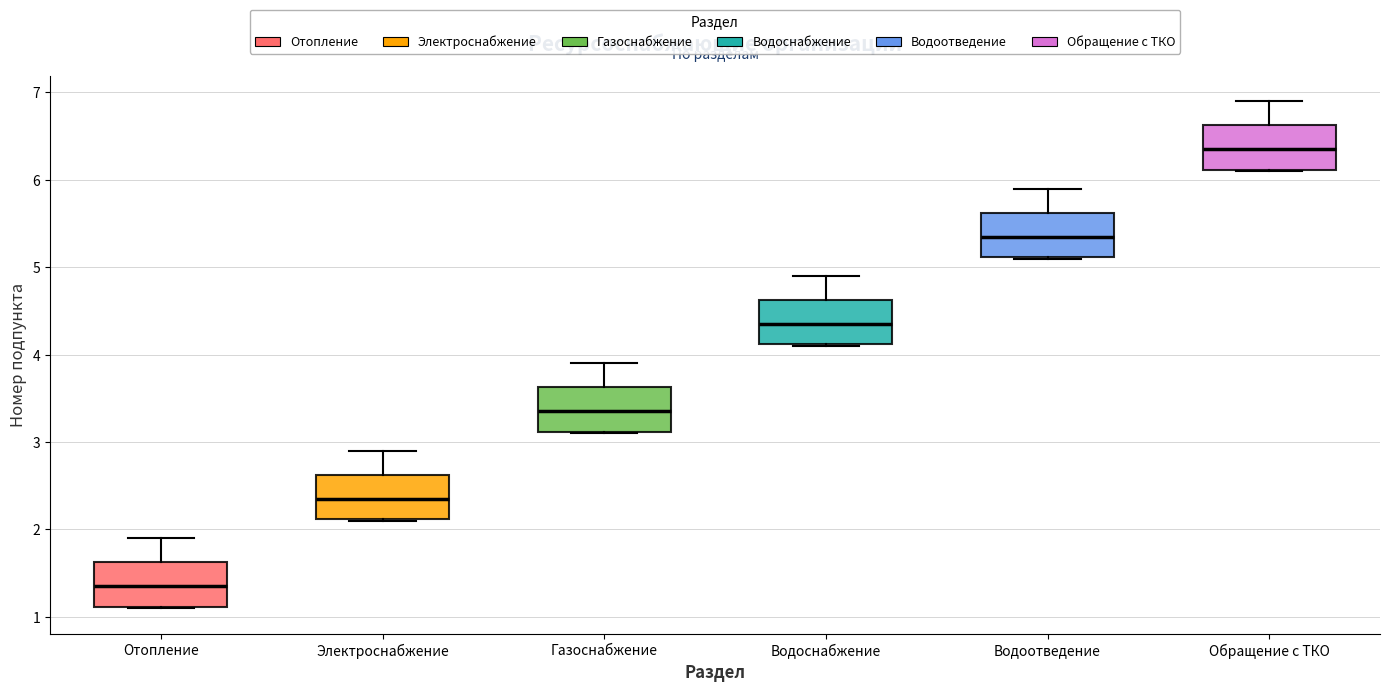

Reading left to right, read every box against the y-axis: the position of its median line, the range the box covers, and the ends of its whiskers. The values are not printed on the chart, so give them approximately, as read against the axis.

Отопление: median 1.4, box 1.1 to 1.6, whiskers 1.1 to 1.9
Электроснабжение: median 2.4, box 2.1 to 2.6, whiskers 2.1 to 2.9
Газоснабжение: median 3.4, box 3.1 to 3.6, whiskers 3.1 to 3.9
Водоснабжение: median 4.4, box 4.1 to 4.6, whiskers 4.1 to 4.9
Водоотведение: median 5.4, box 5.1 to 5.6, whiskers 5.1 to 5.9
Обращение с ТКО: median 6.4, box 6.1 to 6.6, whiskers 6.1 to 6.9